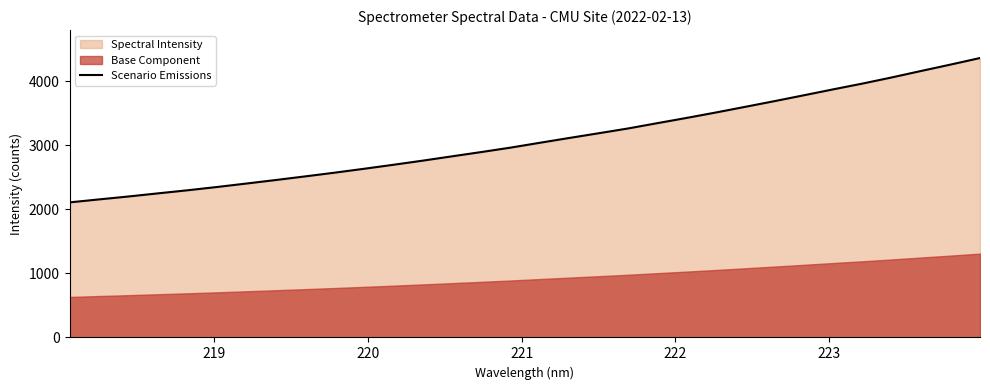

Reading right to left, transcribe all the data shown in this chart.

4364.9	4262.9	4163.6	4062.6	3966.4	3876.0	3783.3	3691.9	3602.6	3514.1	3429.2	3347.1	3264.1	3189.3	3115.8	3040.7	2964.9	2895.6	2828.4	2760.8	2696.2	2633.7	2572.9	2515.1	2458.5	2403.4	2349.5	2298.3	2250.5	2201.8	2156.4	2109.9